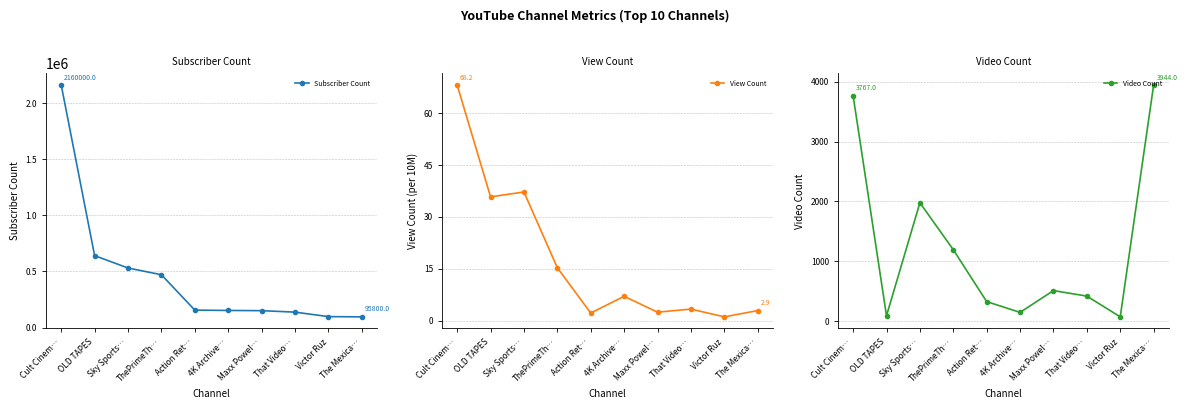

What is the sum of the View Count values at Maxx Powel… and ThePrimeTh…?

17.7